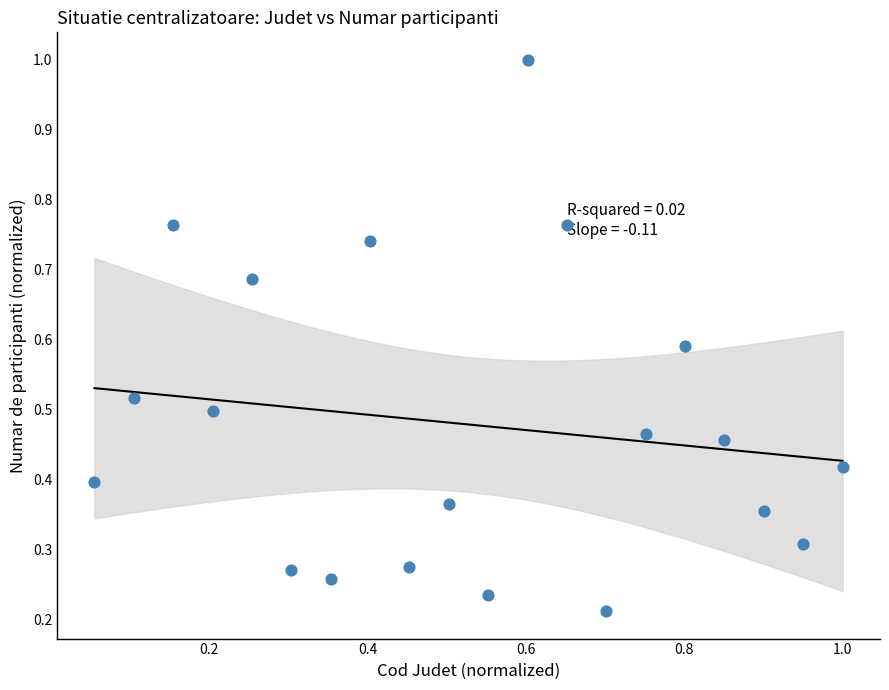

What is the range of X values (max minus min)?

0.9